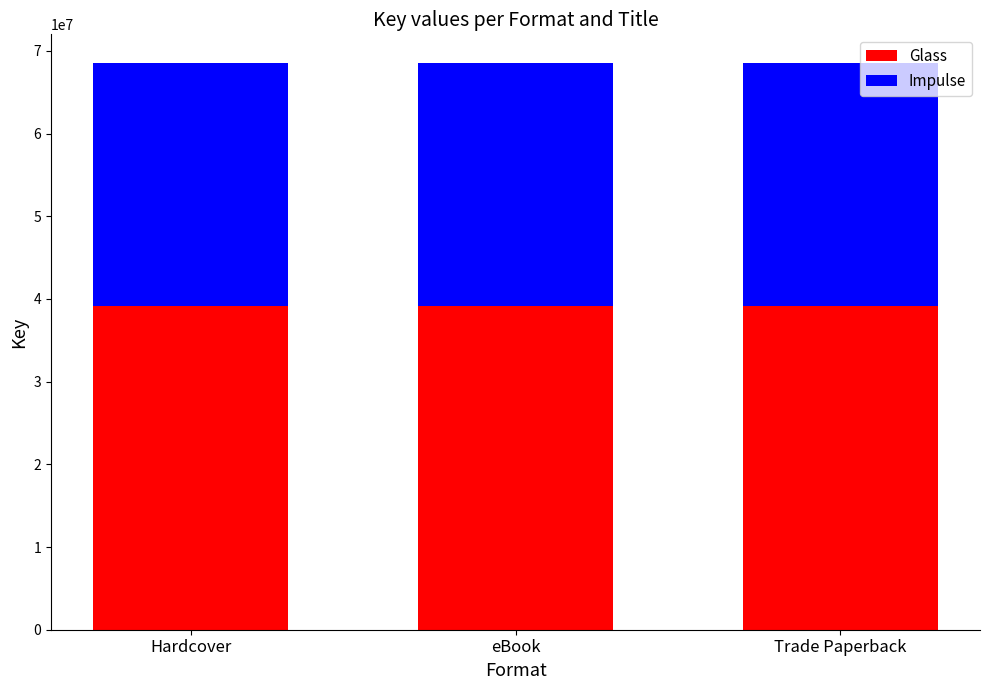

Is it true that Glass equals 39099278 at eBook?

True